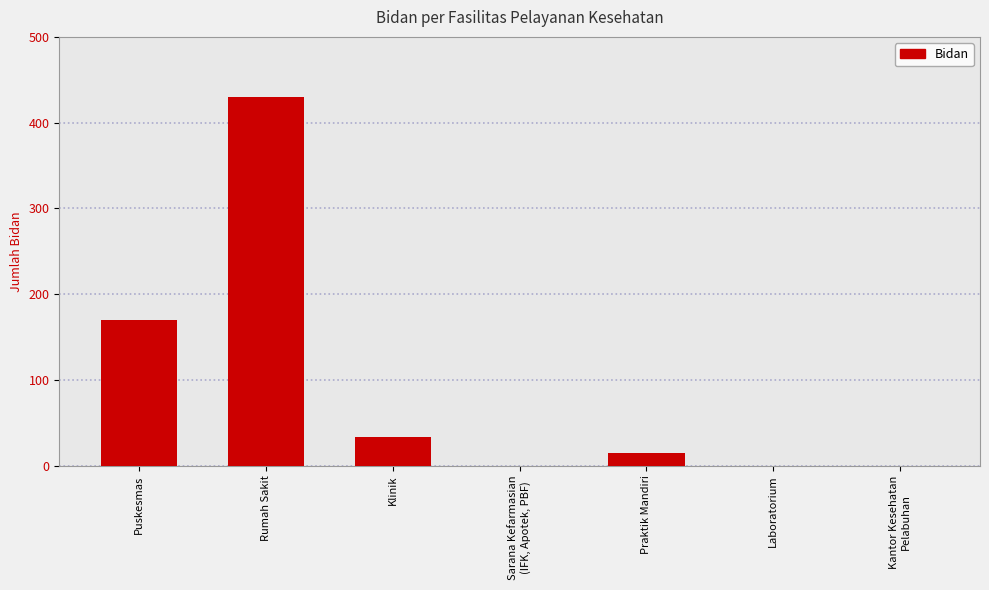

Between Praktik Mandiri and Puskesmas, which is larger?

Puskesmas